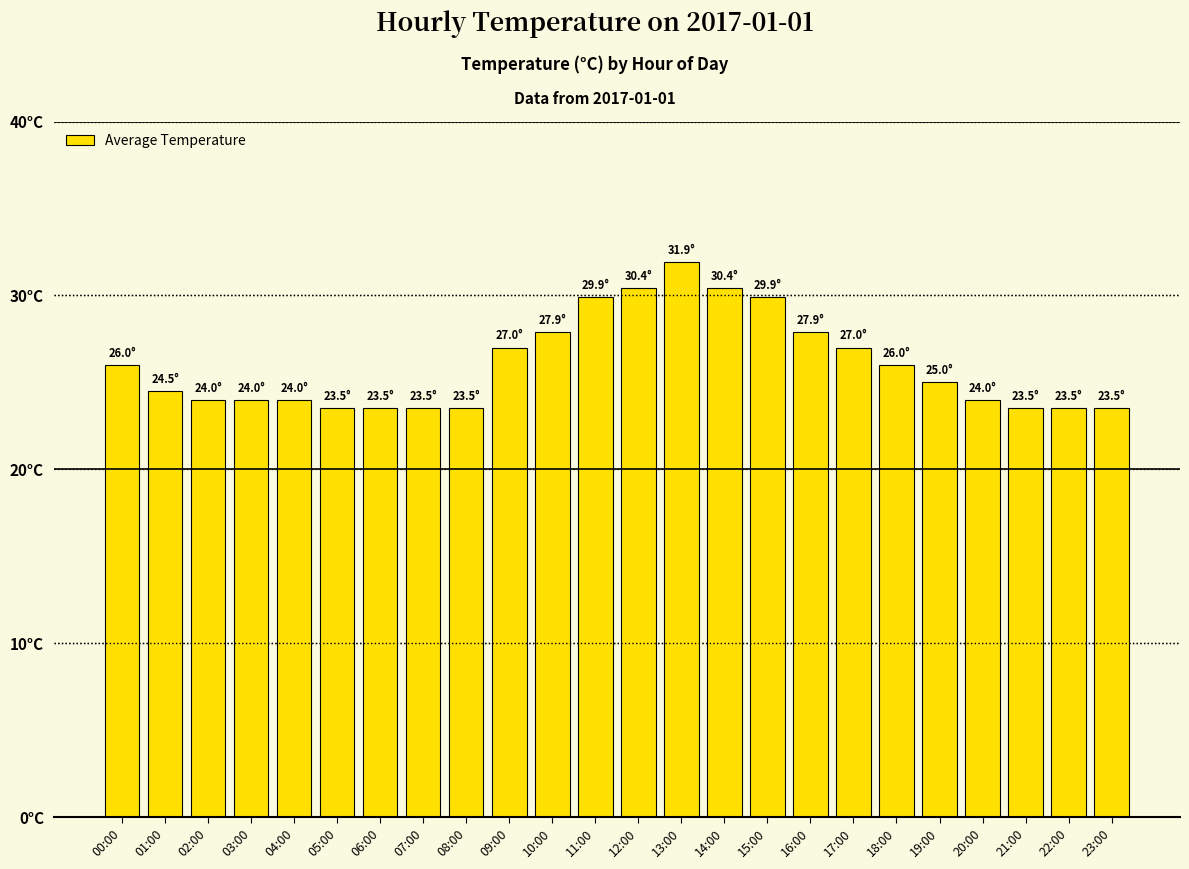

Reading right to left, what are all the values shown in this chart?

23:00=23.5	22:00=23.5	21:00=23.5	20:00=24.0	19:00=25.0	18:00=26.0	17:00=27.0	16:00=27.9	15:00=29.9	14:00=30.4	13:00=31.9	12:00=30.4	11:00=29.9	10:00=27.9	09:00=27.0	08:00=23.5	07:00=23.5	06:00=23.5	05:00=23.5	04:00=24.0	03:00=24.0	02:00=24.0	01:00=24.5	00:00=26.0